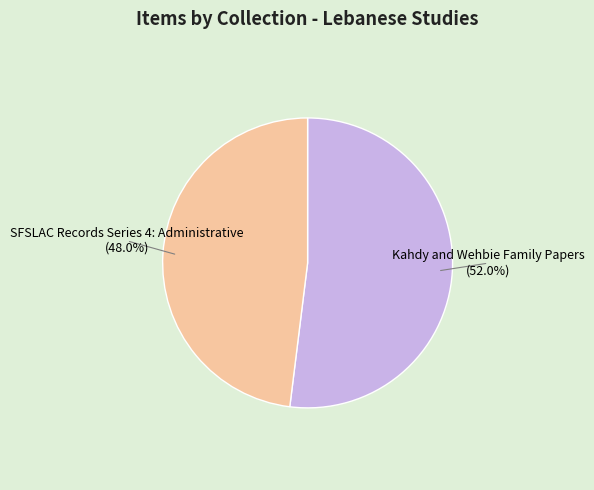

True or false: SFSLAC Records Series 4: Administrative accounts for 48% of the total.

True